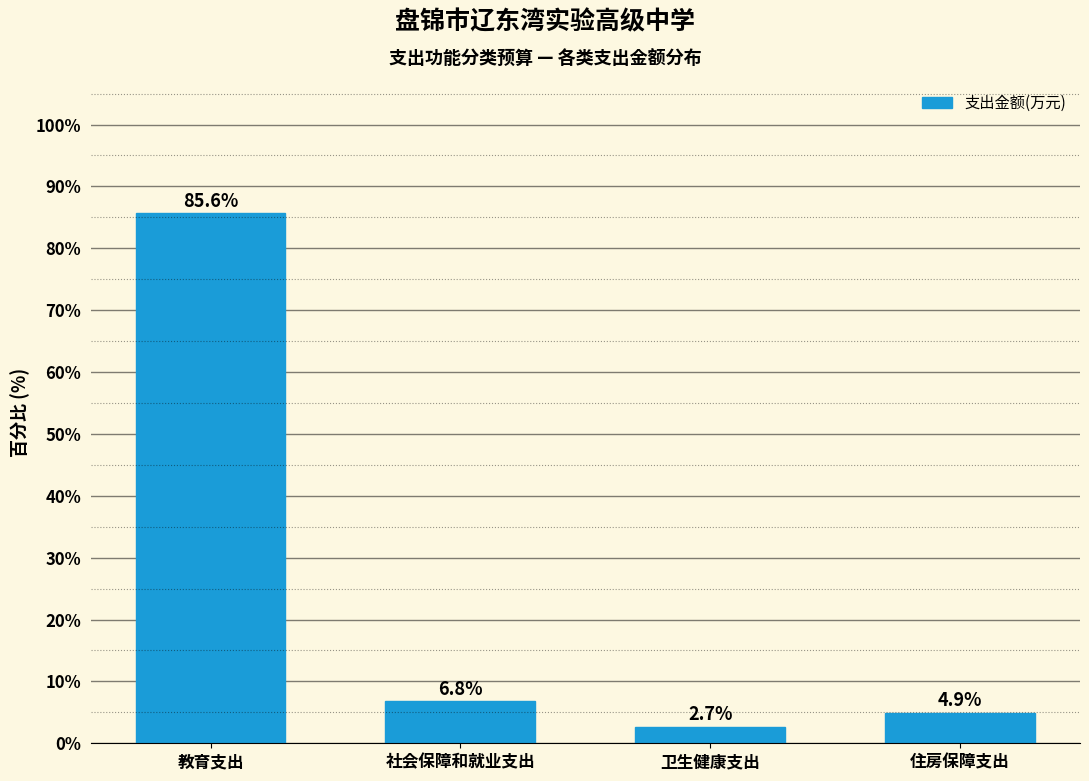

Reading left to right, transcribe all the data shown in this chart.

教育支出=85.6	社会保障和就业支出=6.8	卫生健康支出=2.7	住房保障支出=4.9